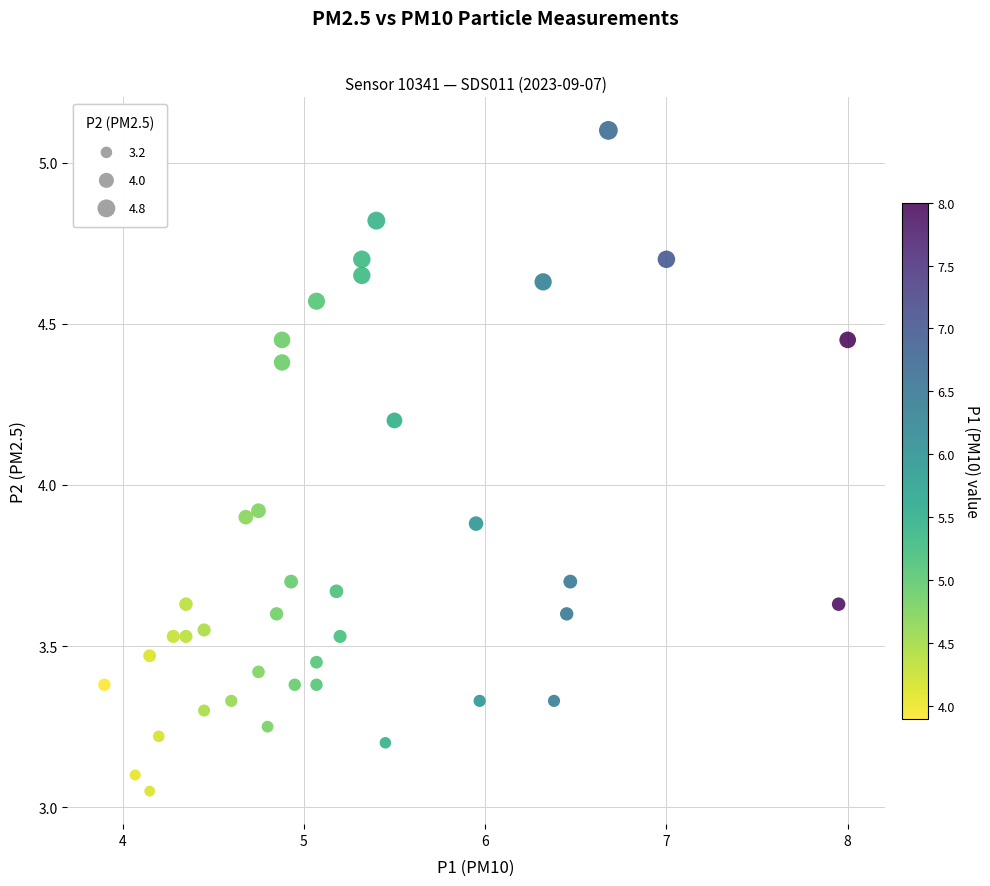

What is the range of X values (max minus min)?

4.1